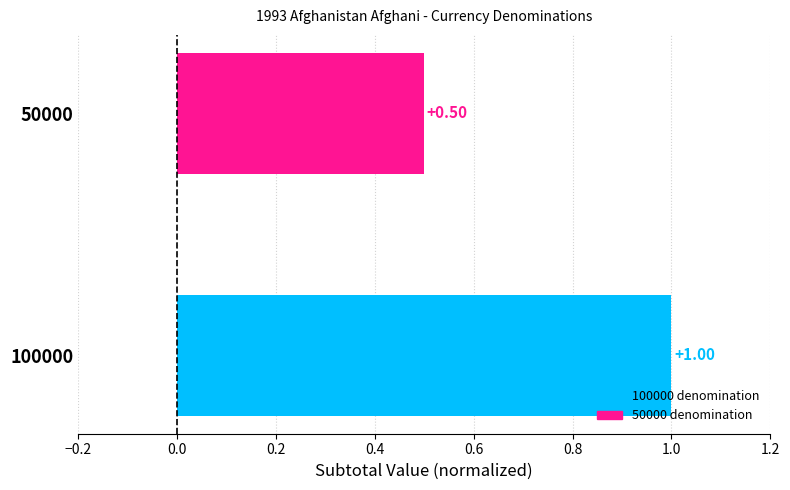

List the labels in order of value, smallest first.

50000, 100000